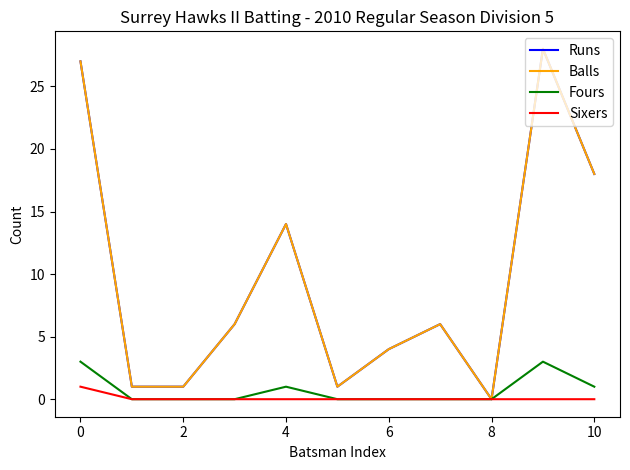

Which category has the highest value in the Balls series?

9